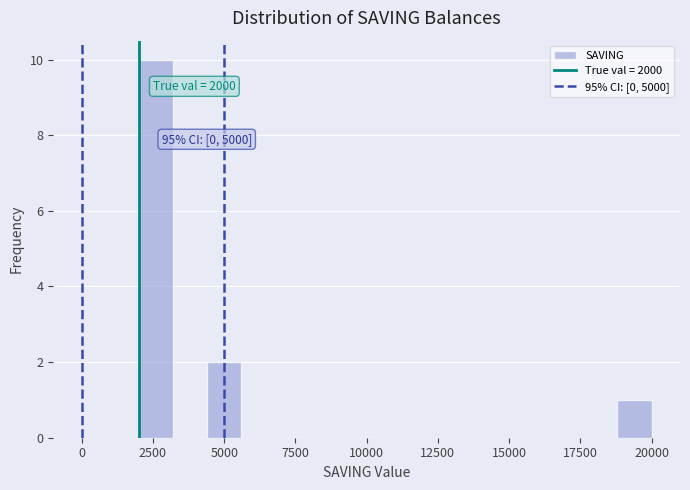

Around what value on the x-axis is the tallest bar? Give the approximate position of its centre, as read against the axis.

2500